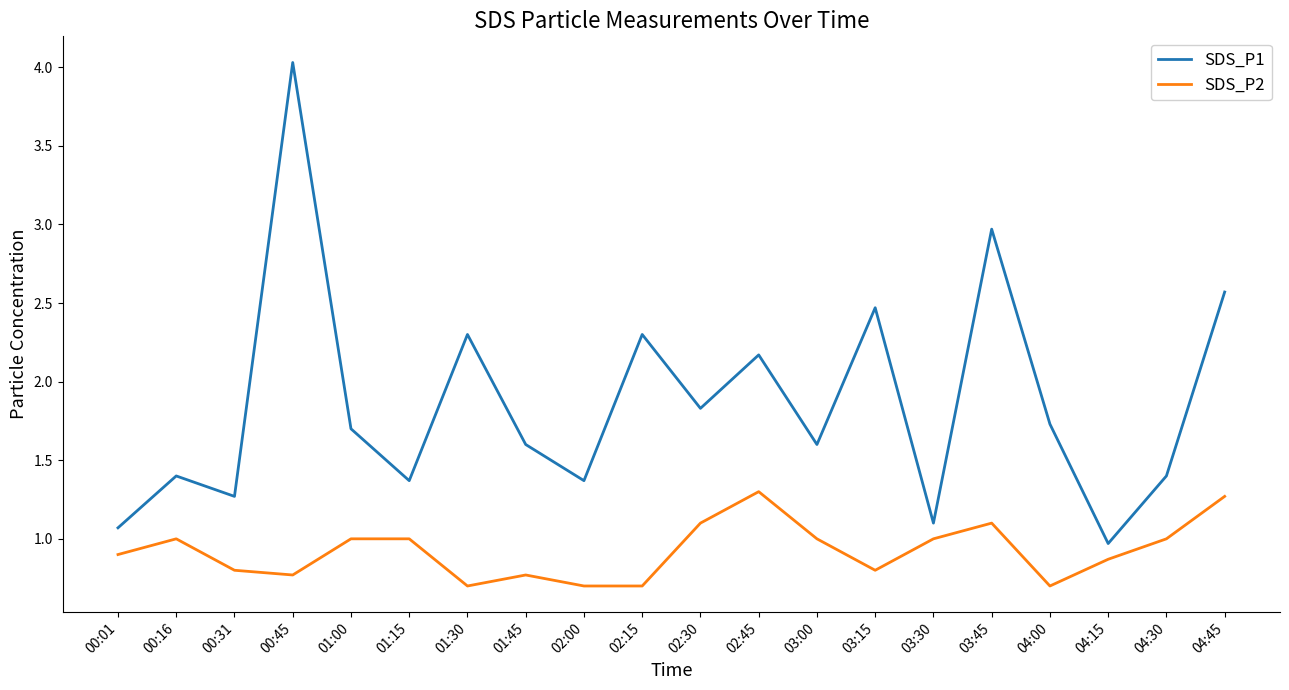

Reading right to left, list all the values displayed in this chart.

SDS_P1: 04:45=2.6	04:30=1.4	04:15=1.0	04:00=1.7	03:45=3.0	03:30=1.1	03:15=2.5	03:00=1.6	02:45=2.2	02:30=1.8	02:15=2.3	02:00=1.4	01:45=1.6	01:30=2.3	01:15=1.4	01:00=1.7	00:45=4.0	00:31=1.3	00:16=1.4	00:01=1.1
SDS_P2: 04:45=1.3	04:30=1.0	04:15=0.9	04:00=0.7	03:45=1.1	03:30=1.0	03:15=0.8	03:00=1.0	02:45=1.3	02:30=1.1	02:15=0.7	02:00=0.7	01:45=0.8	01:30=0.7	01:15=1.0	01:00=1.0	00:45=0.8	00:31=0.8	00:16=1.0	00:01=0.9